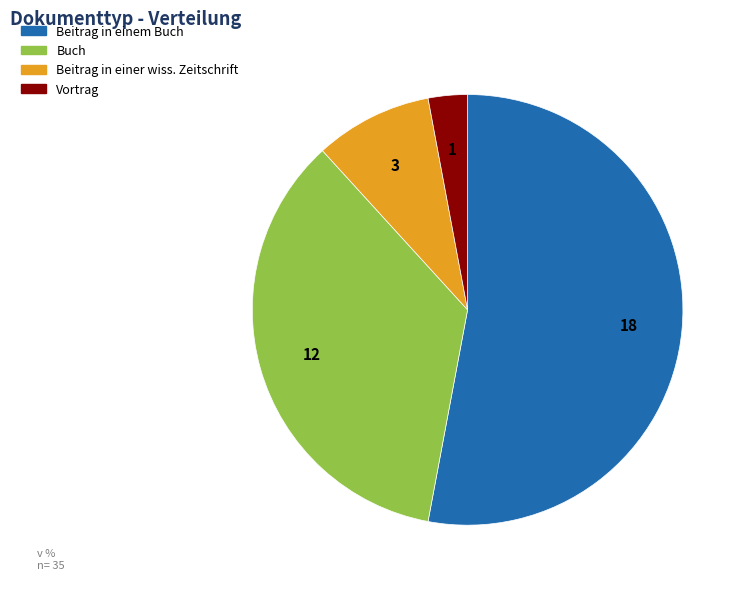

The Beitrag in einem Buch slice represents 53% of the pie. True or false?

True